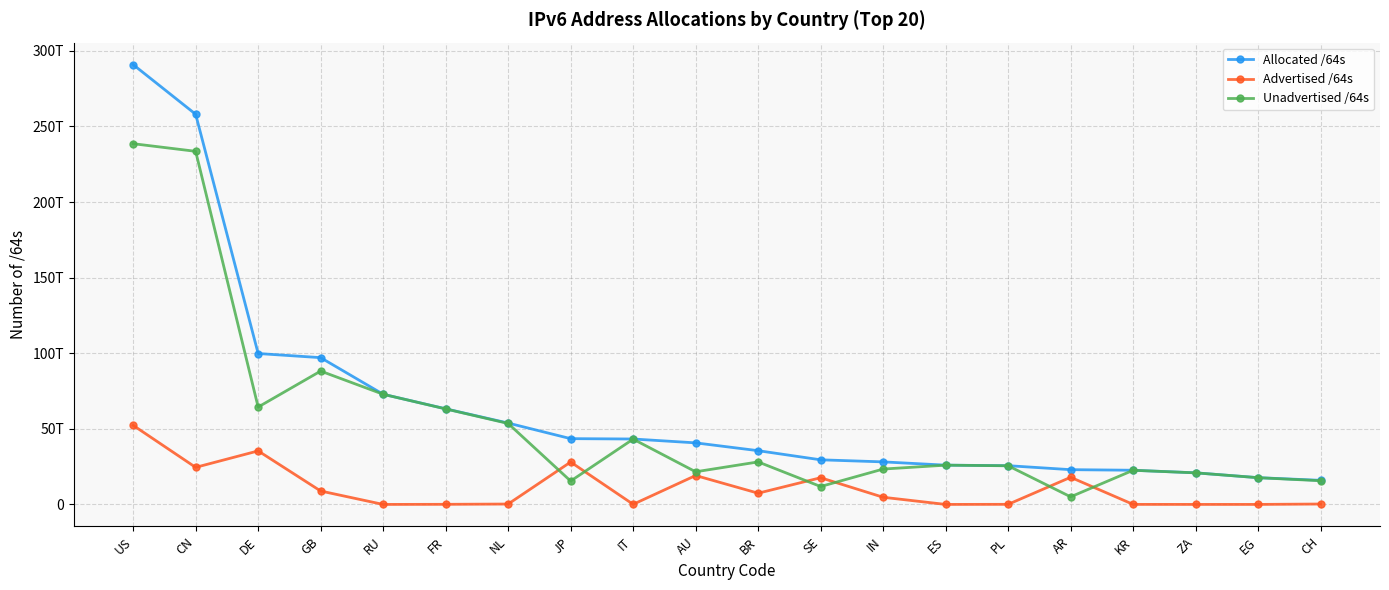

At CH, list the series in order from largest to smallest.

Allocated /64s, Unadvertised /64s, Advertised /64s